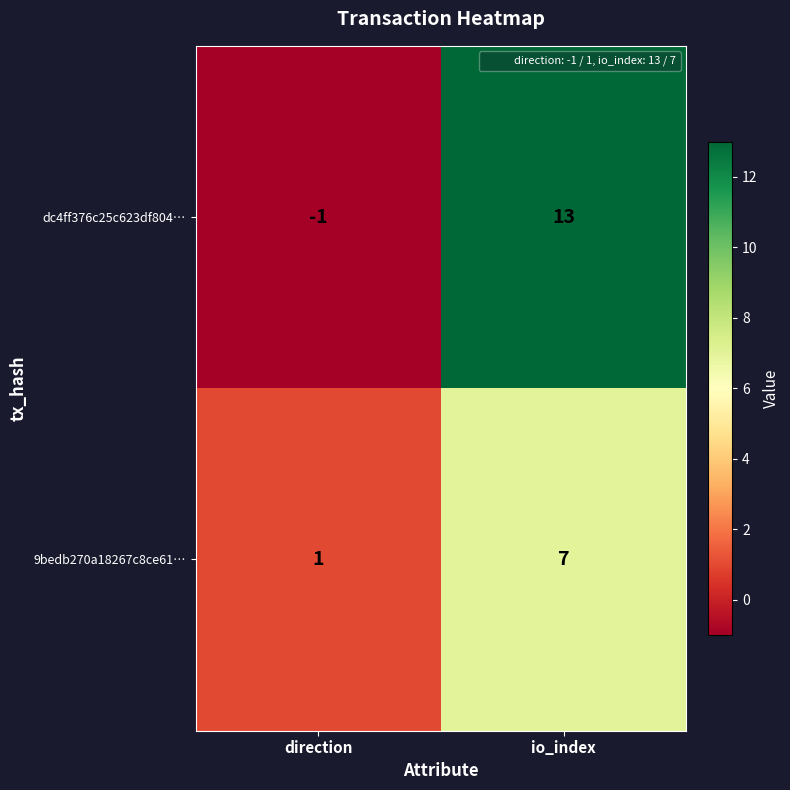

The value of 9bedb270a18267c8ce61… at io_index is 2. True or false?

False